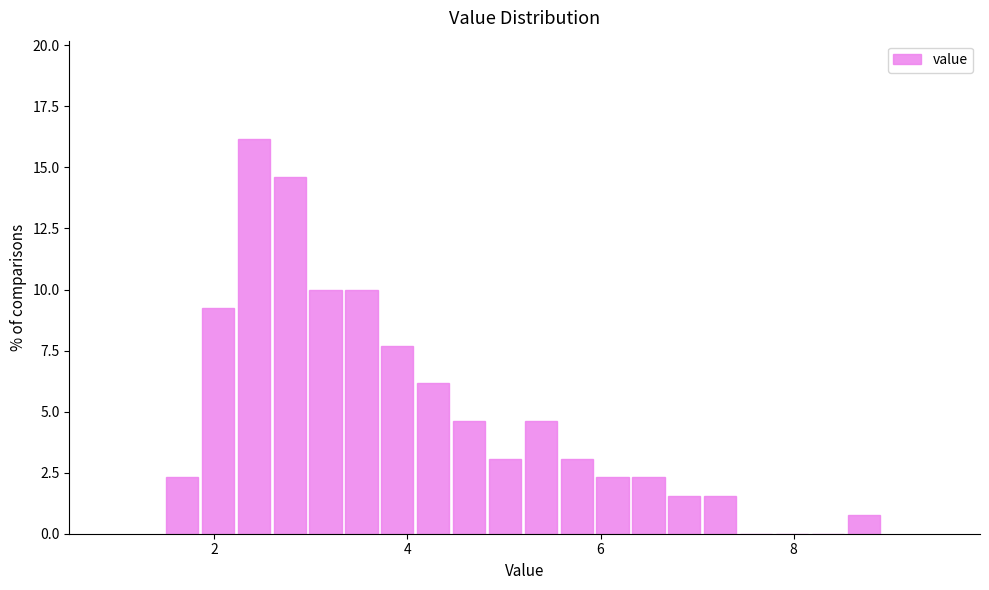

Read against the x-axis, roughly where is the centre of the tallest bar?

2.4